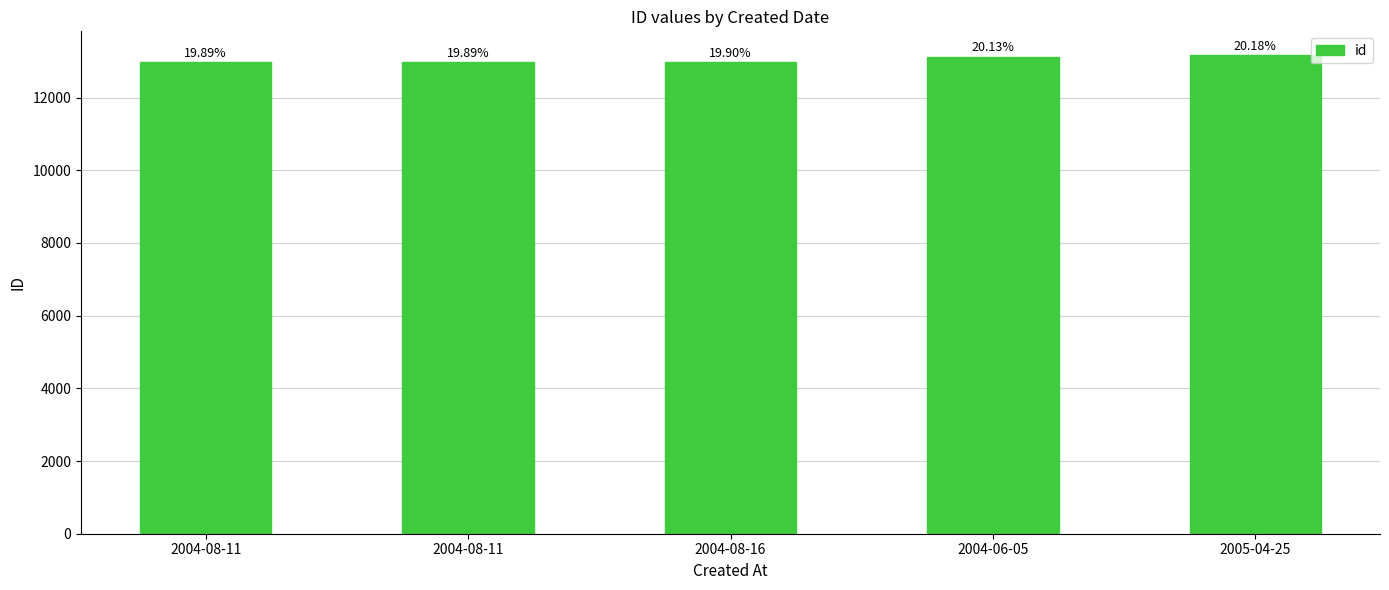

What is the label of the 1st bar from the right?

2005-04-25